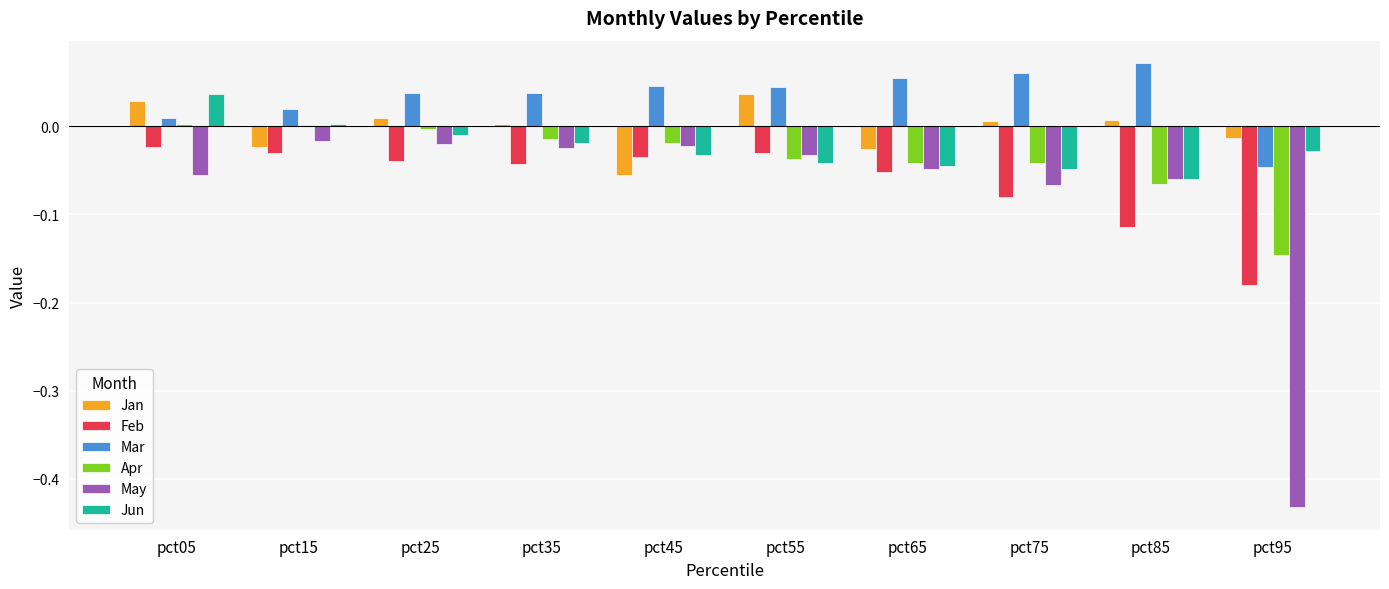

At which category does the chart reach its minimum across all series?

pct95